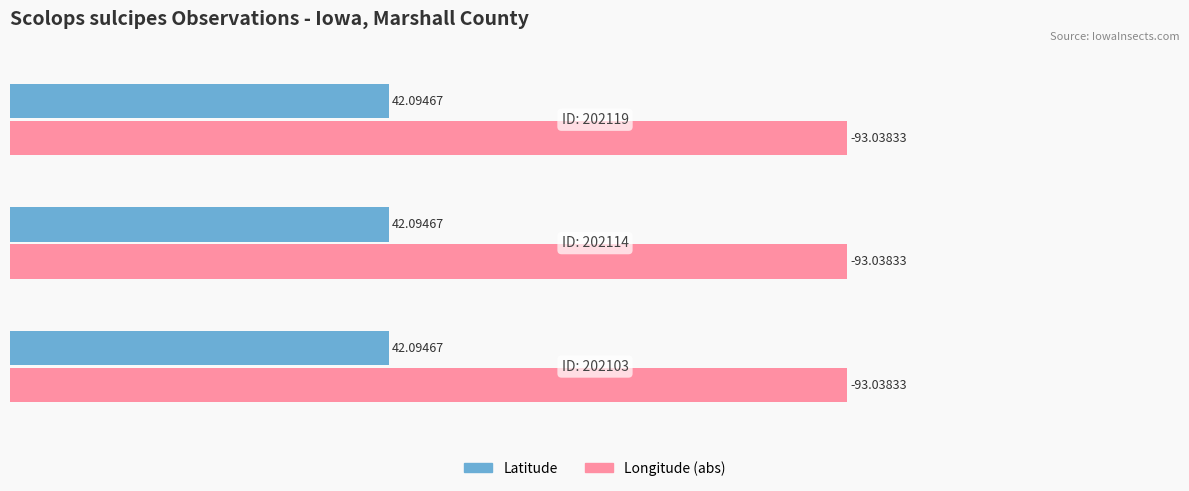

List the series in order of their overall mean, lowest first.

Latitude, Longitude (abs)